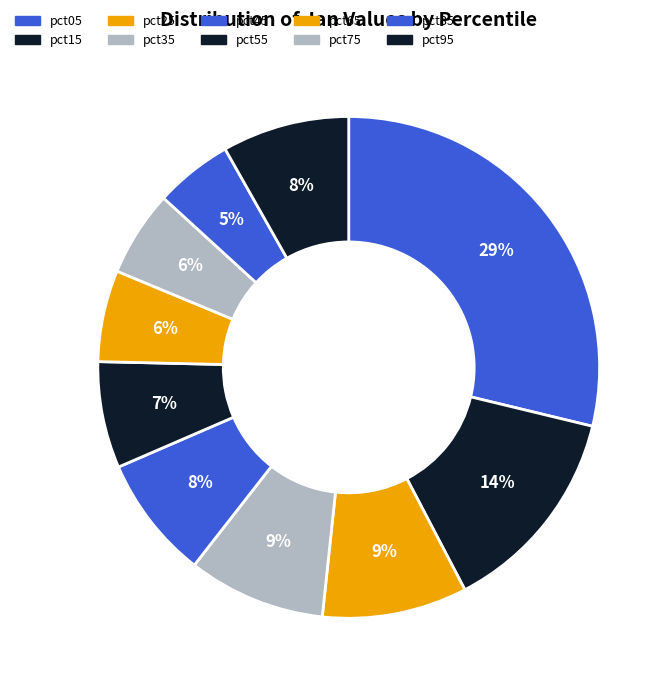

How many segments does this pie chart have?

10